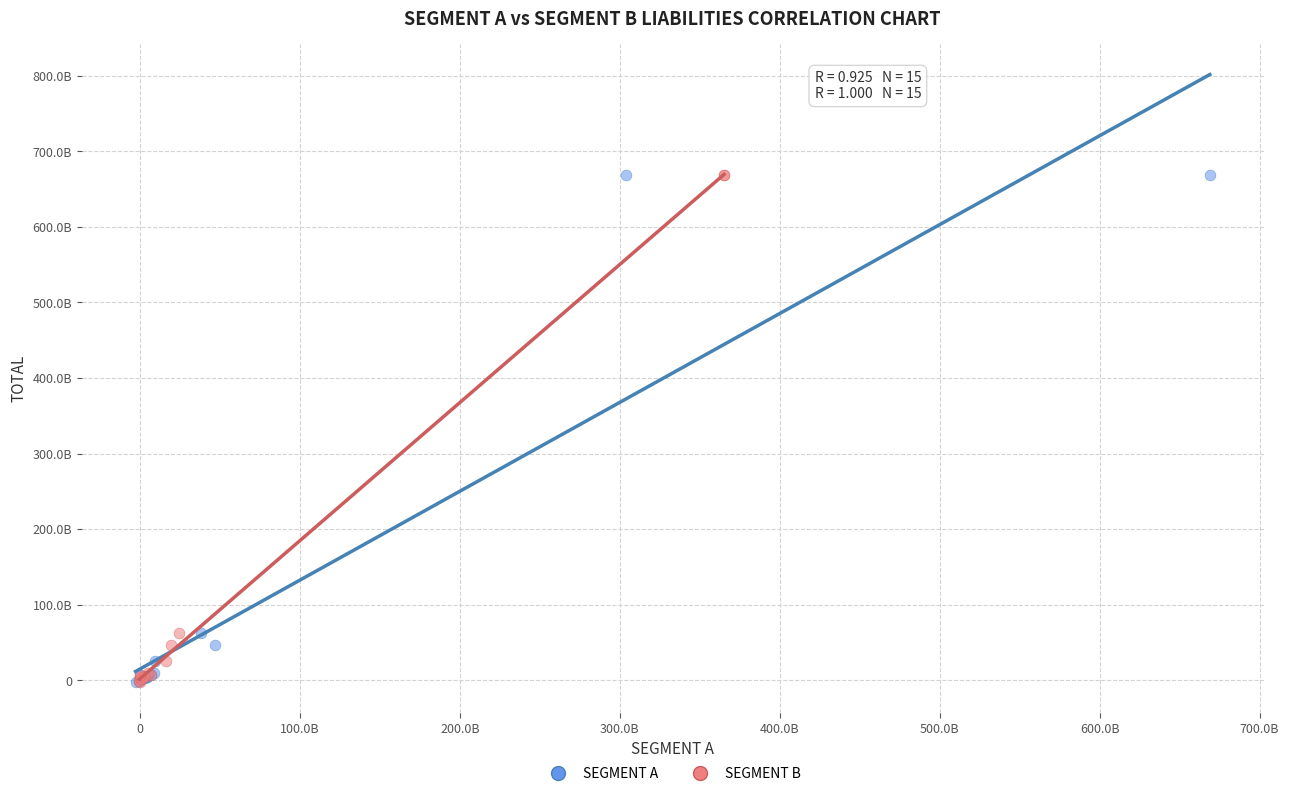

What are all the series names shown in the legend?

SEGMENT A, SEGMENT B